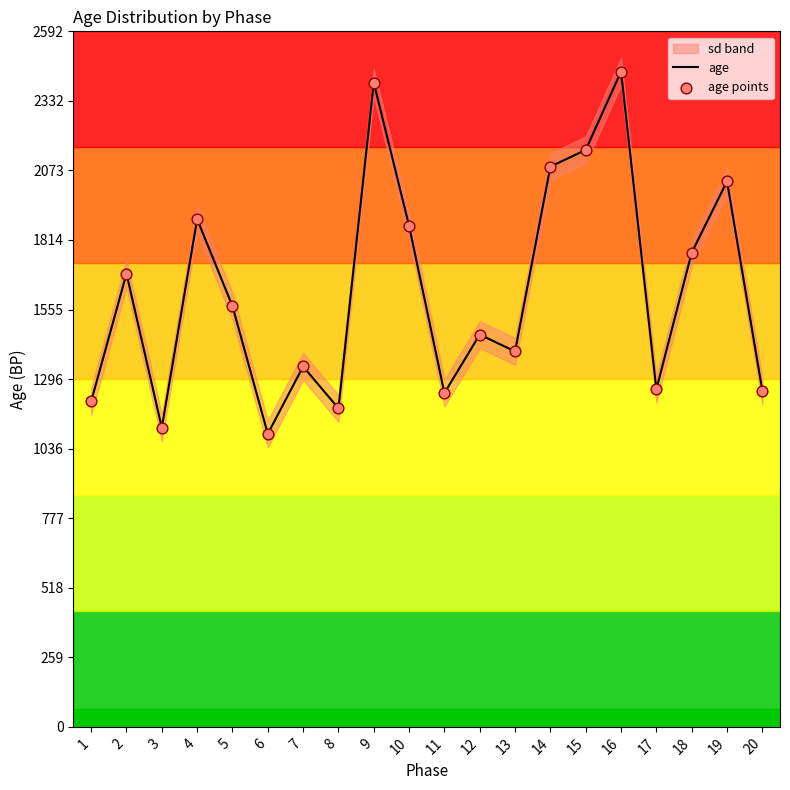

At how many categories does at least one series exceed 1587?

9